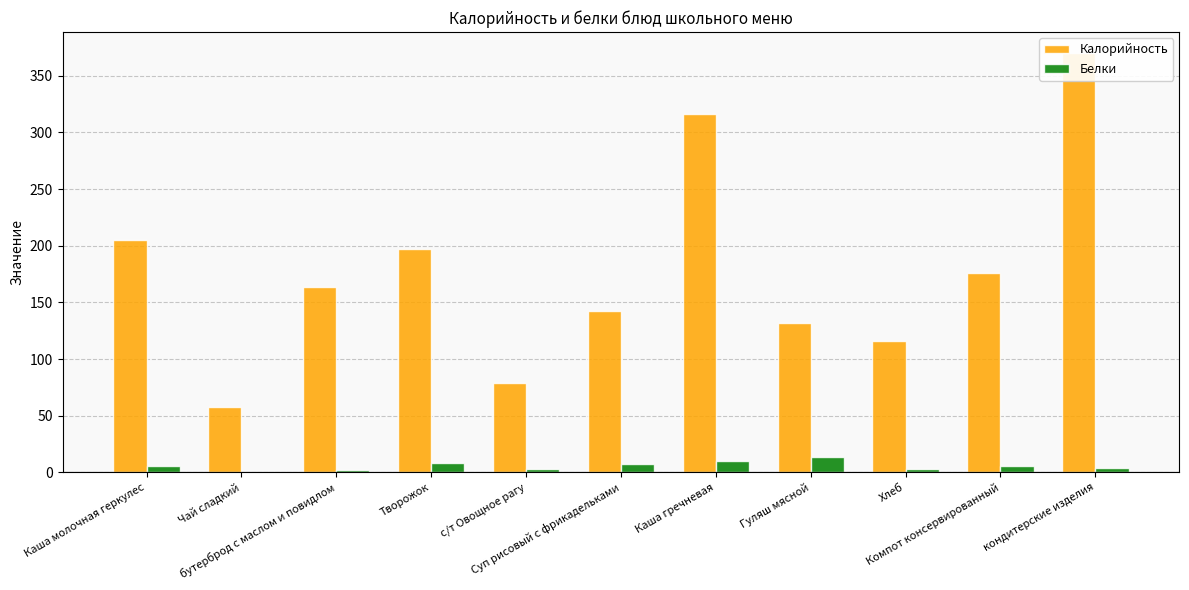

How many bars are there in each group?

2